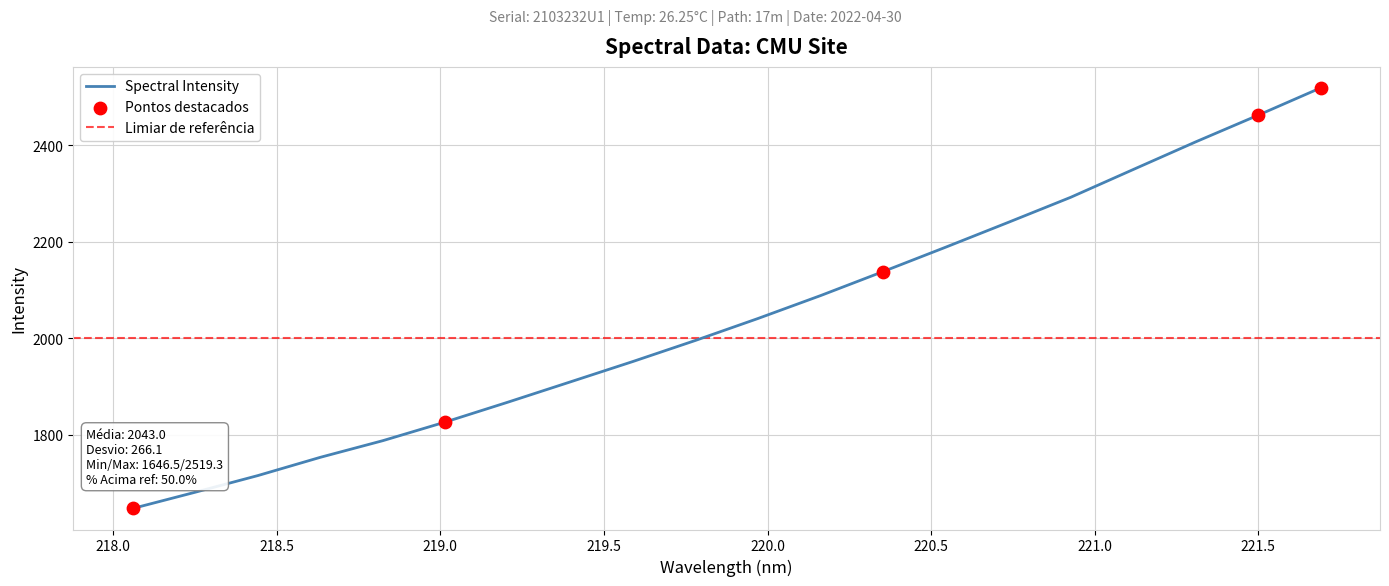

What is the change in value from 218.0596 to 220.3533?

+491.7